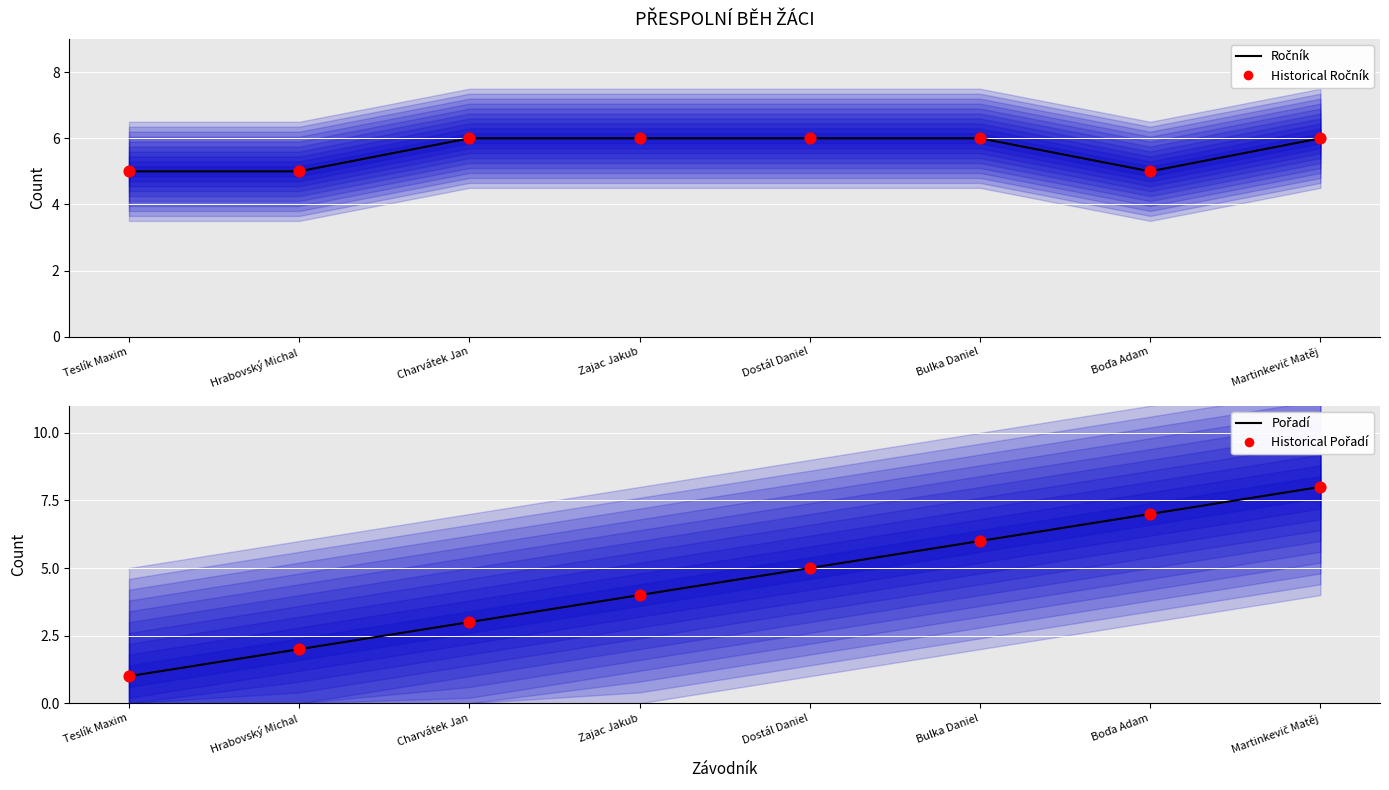

At which category is the sum across all series the highest?

Martinkevič Matěj